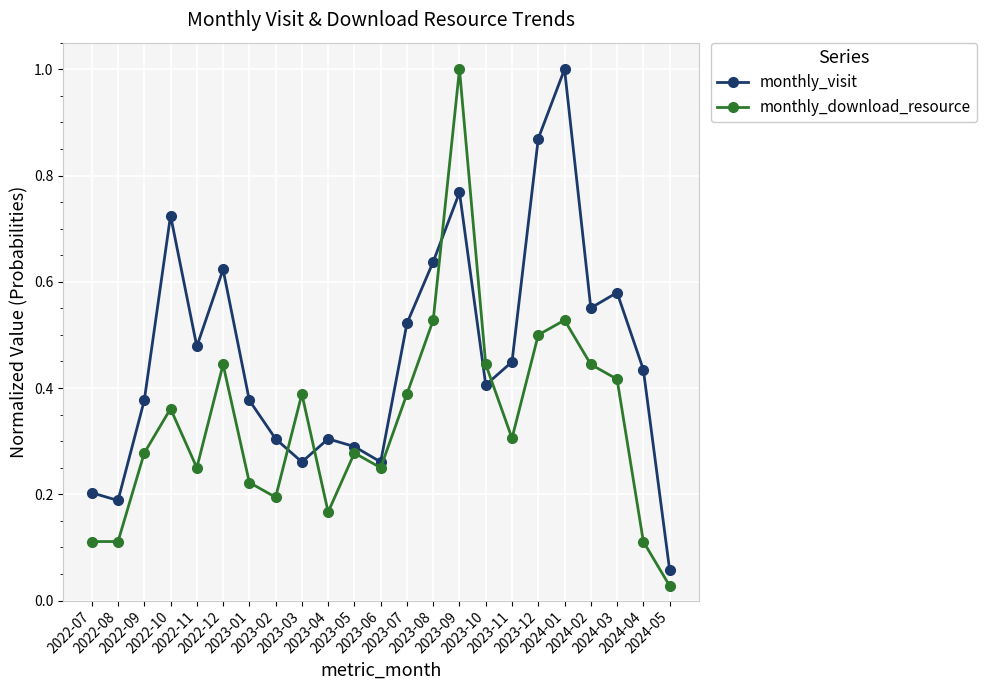

What position from the right is 2023-09?

9